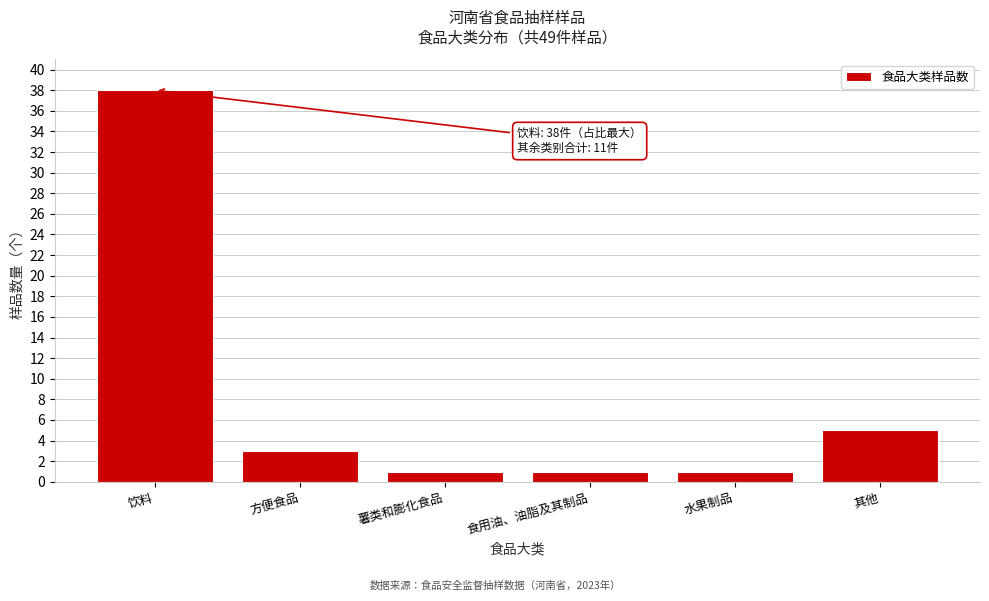

Reading left to right, transcribe all the data shown in this chart.

38	3	1	1	1	5